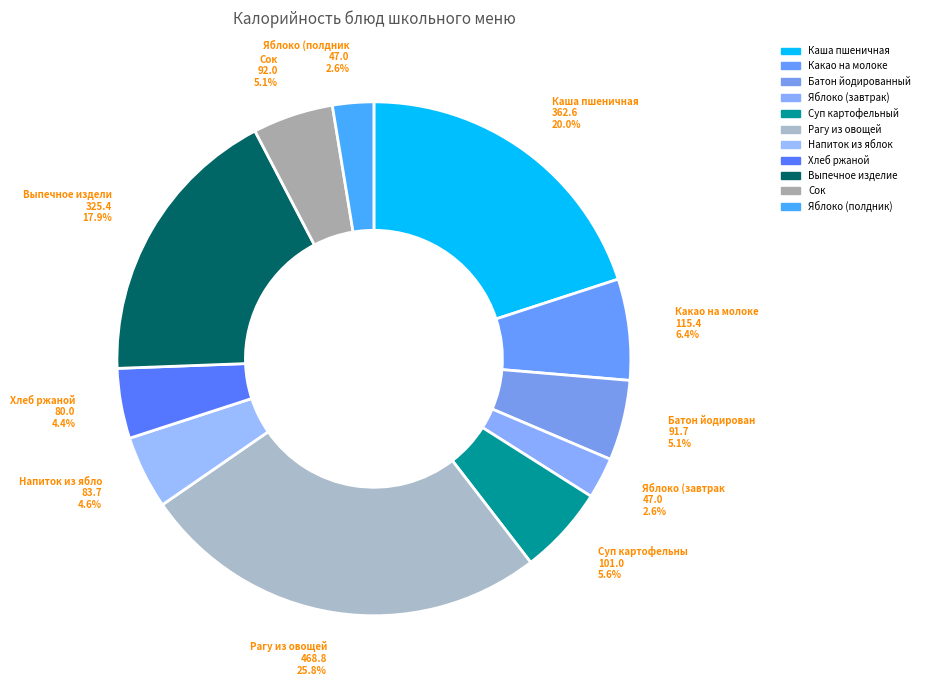

How many segments does this pie chart have?

11